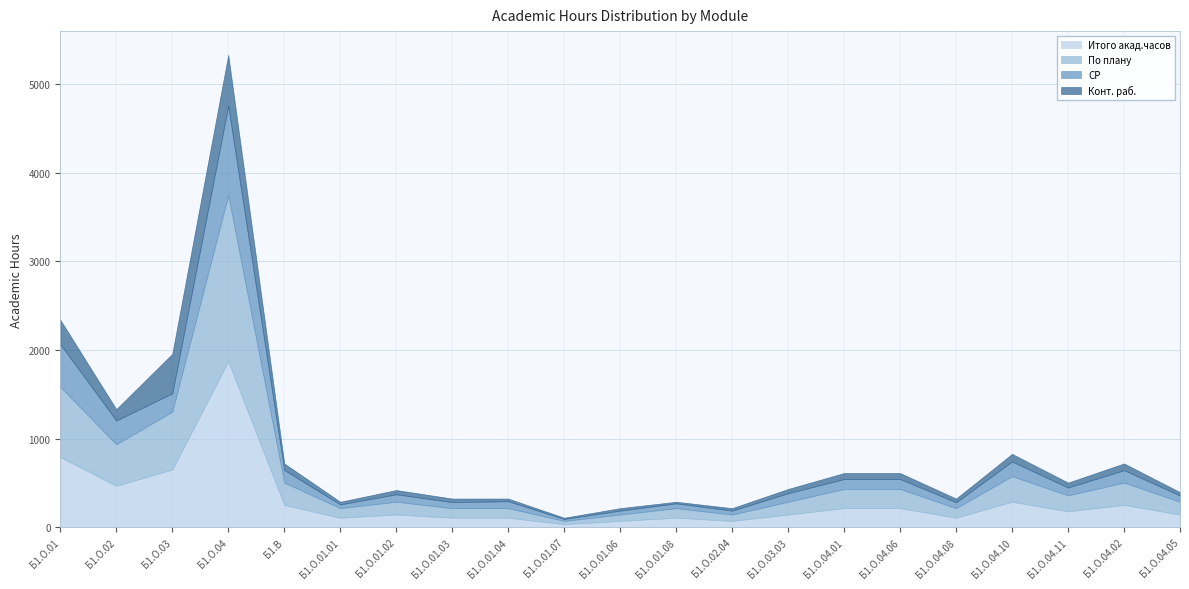

What position from the left is Б1.О.02?

2